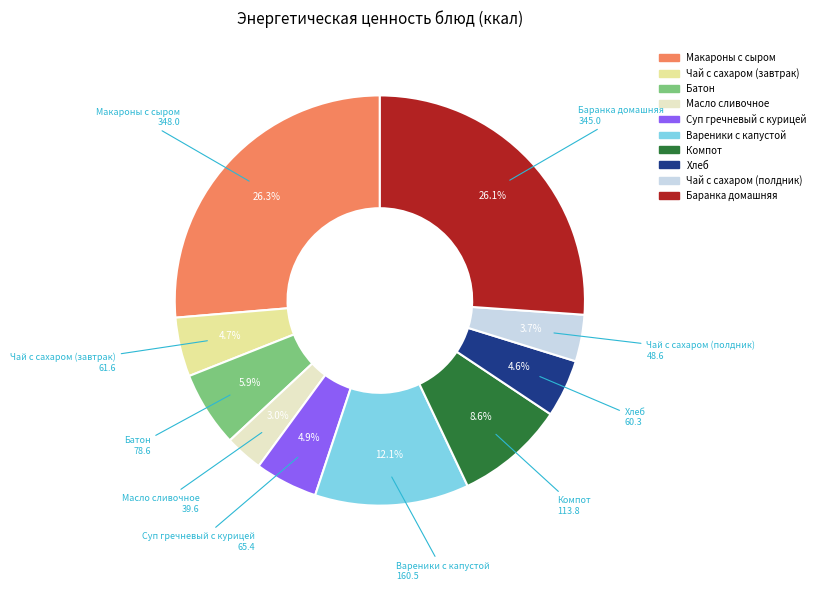

Which slice is the smallest?

Масло сливочное